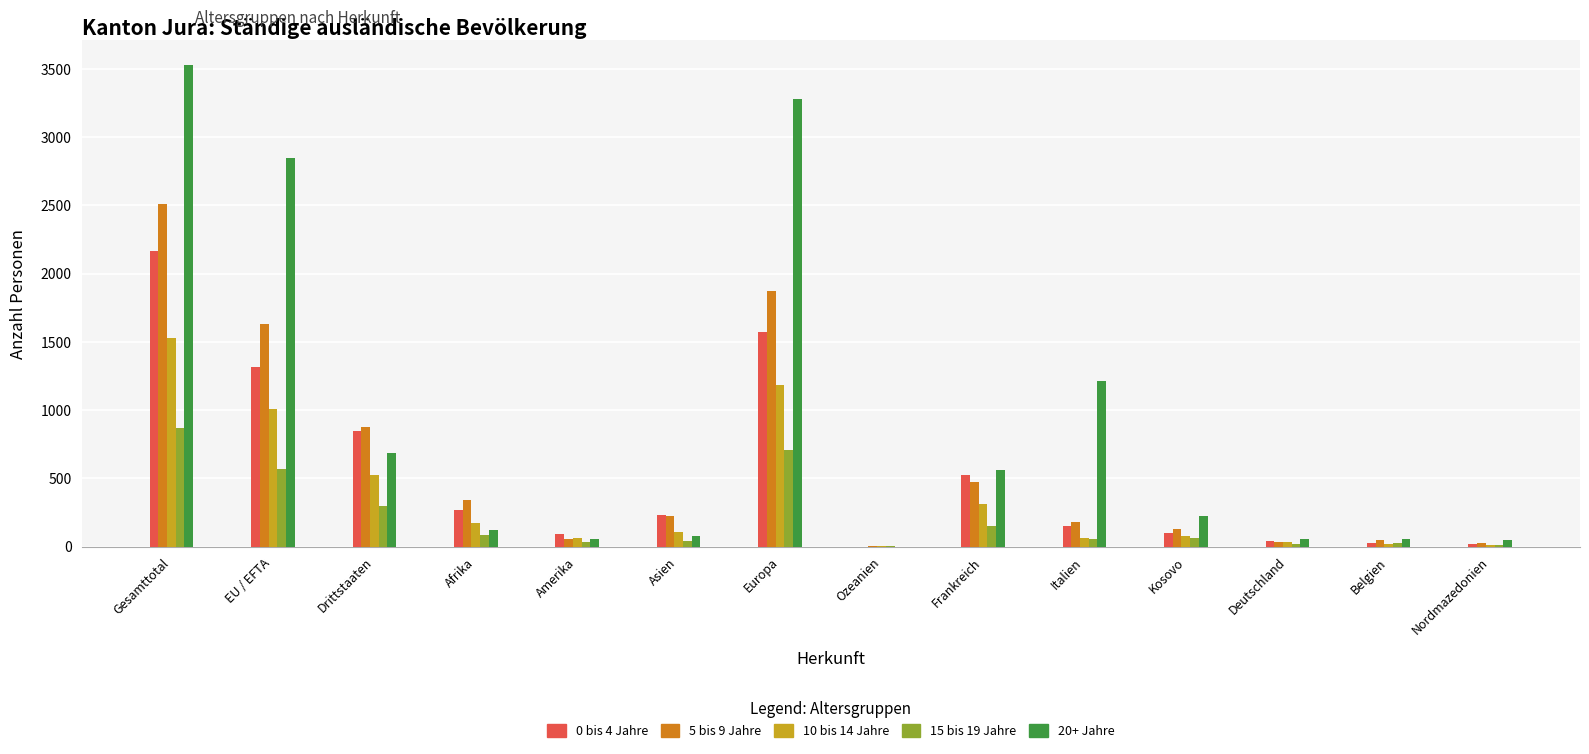

What are all the series names shown in the legend?

0 bis 4 Jahre, 5 bis 9 Jahre, 10 bis 14 Jahre, 15 bis 19 Jahre, 20+ Jahre